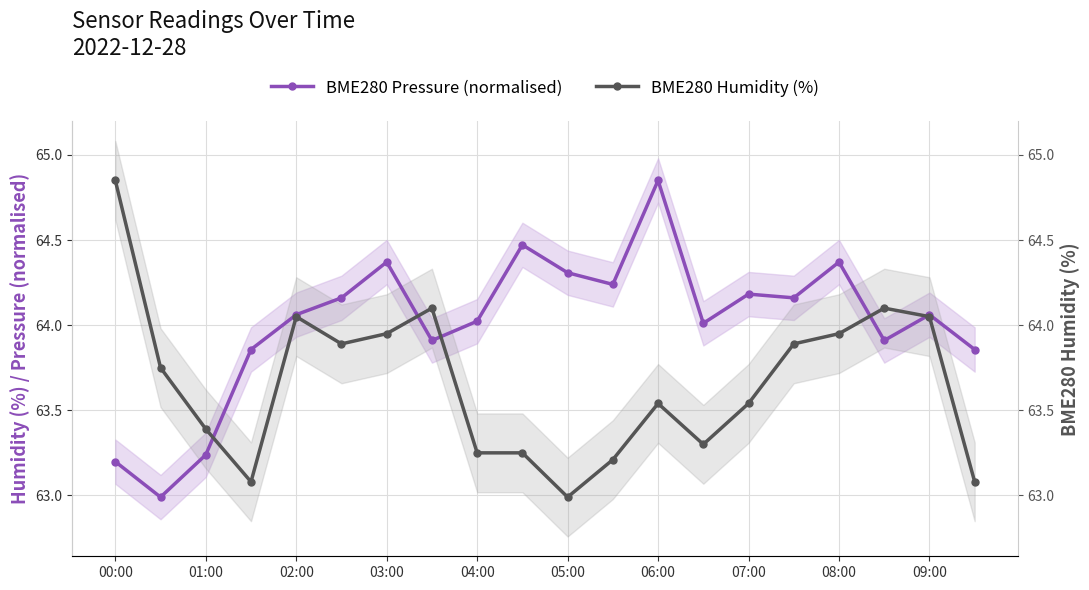

Which series has the largest total across all categories?

BME280 Pressure (normalised)